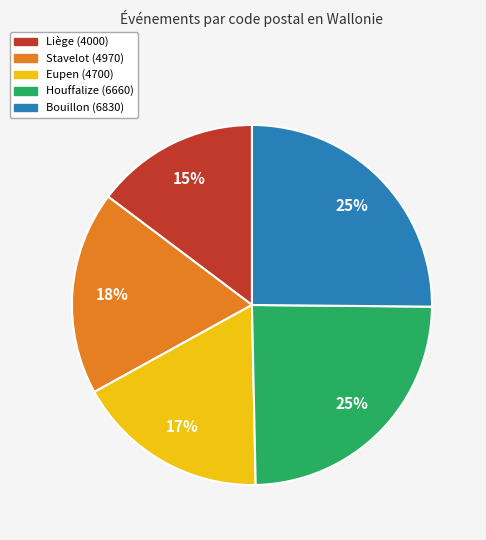

Does Eupen (4700) represent more than half of the total?

No